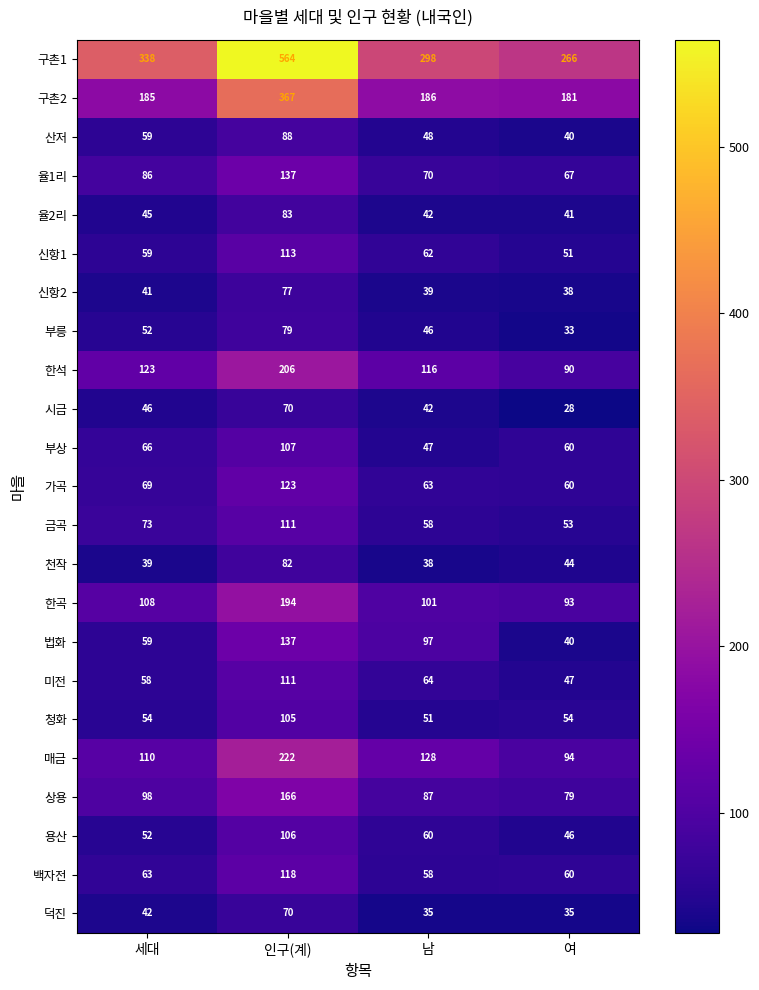

At which category is the sum across all series the highest?

인구(계)